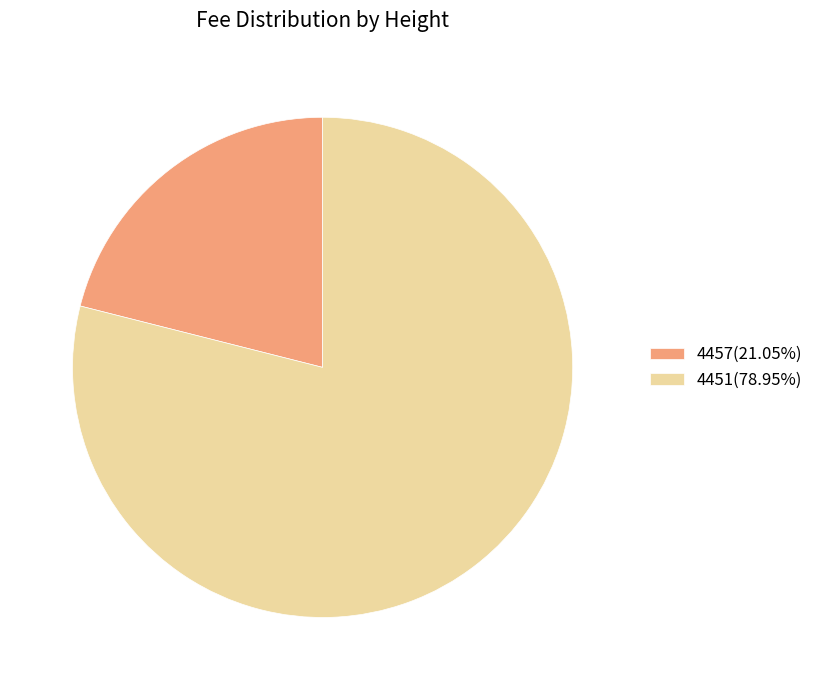

Count the number of slices in the pie.

2